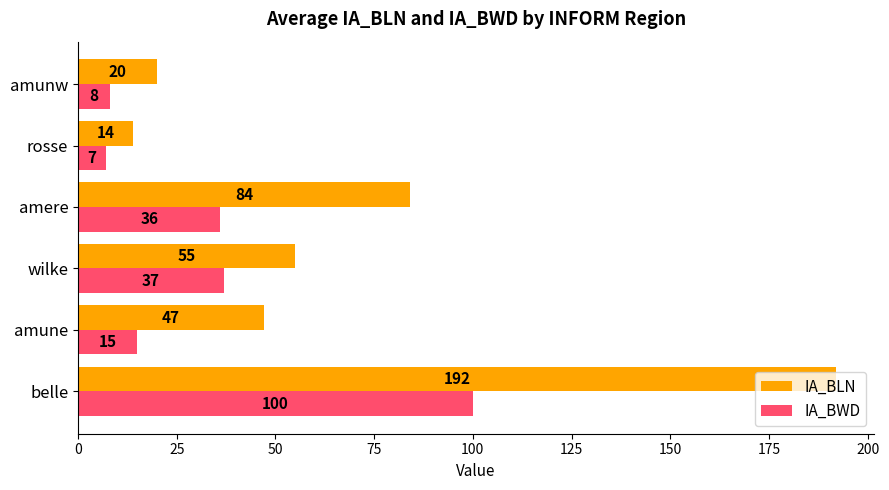

Which series has the largest total across all categories?

IA_BLN